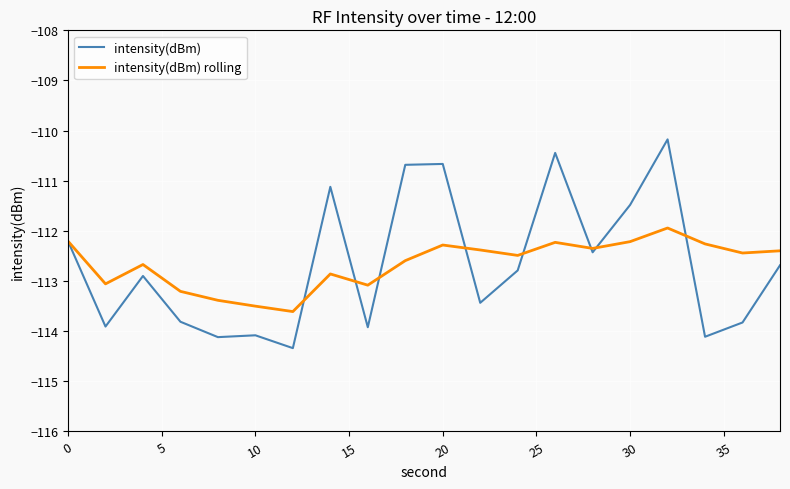

Which series has the largest range (max minus min)?

intensity(dBm)